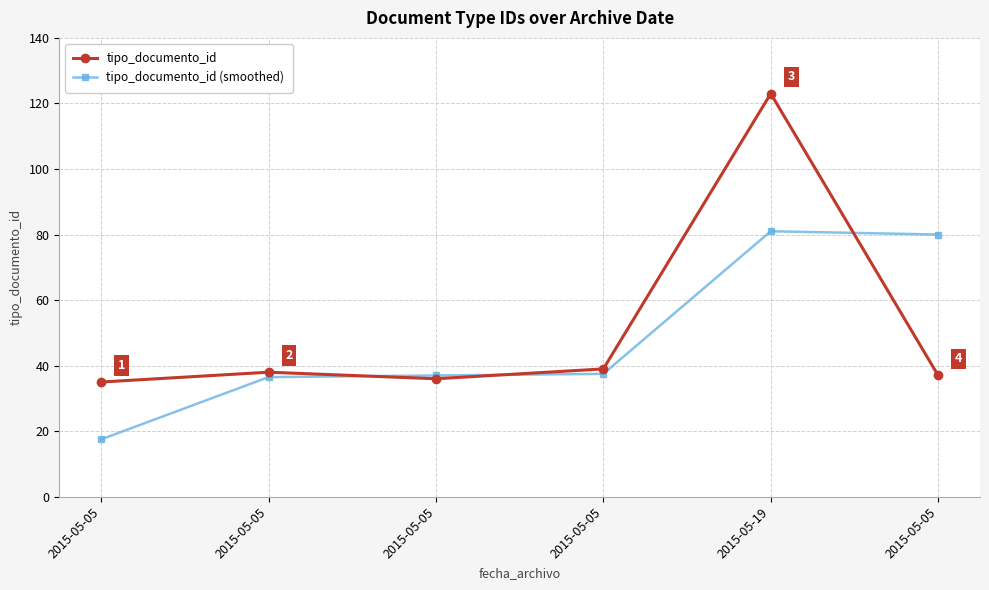

Is it true that tipo_documento_id equals 38.0 at 2015-05-05?

True